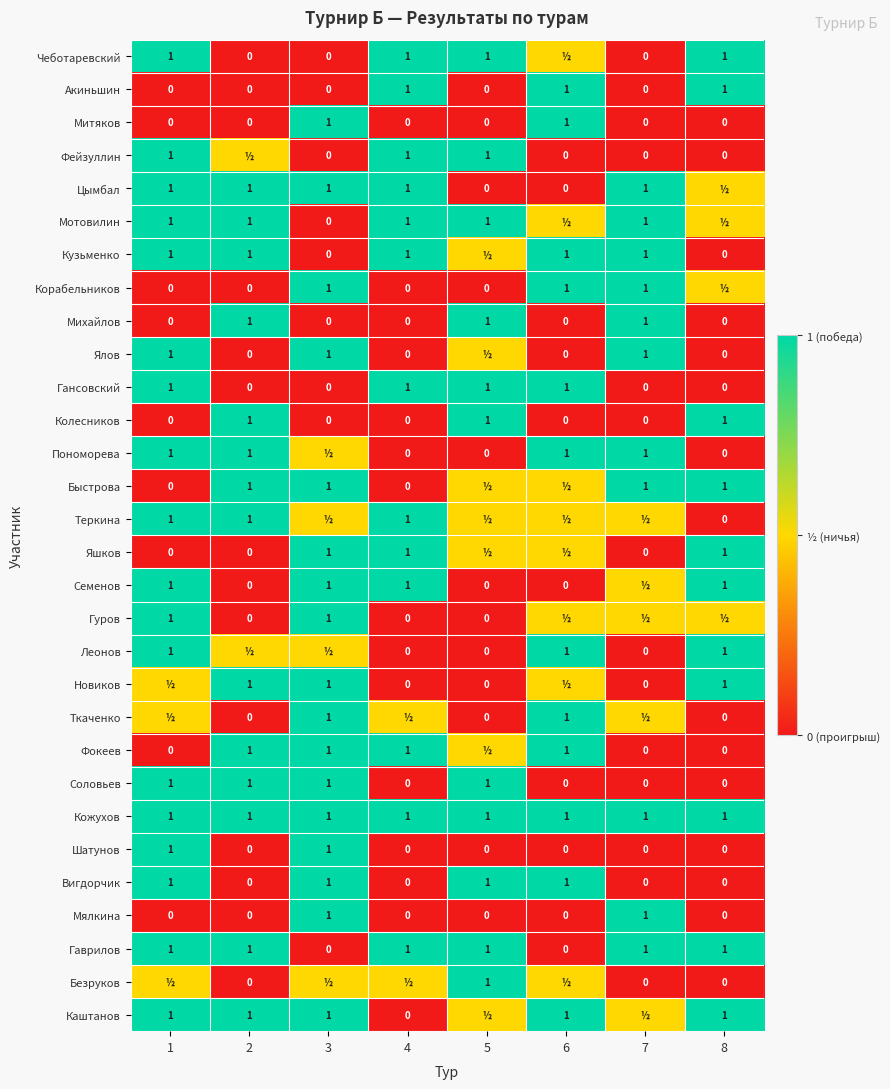

What is the difference between the maximum and second lowest values in the Митяков series?

1.0